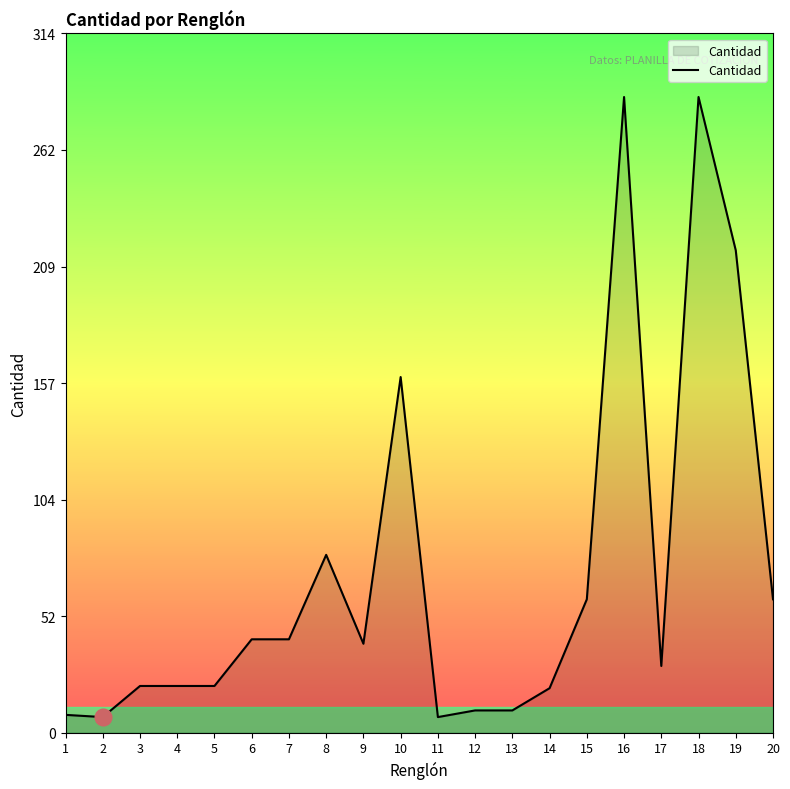

True or false: the data shows 8 at 17.

False